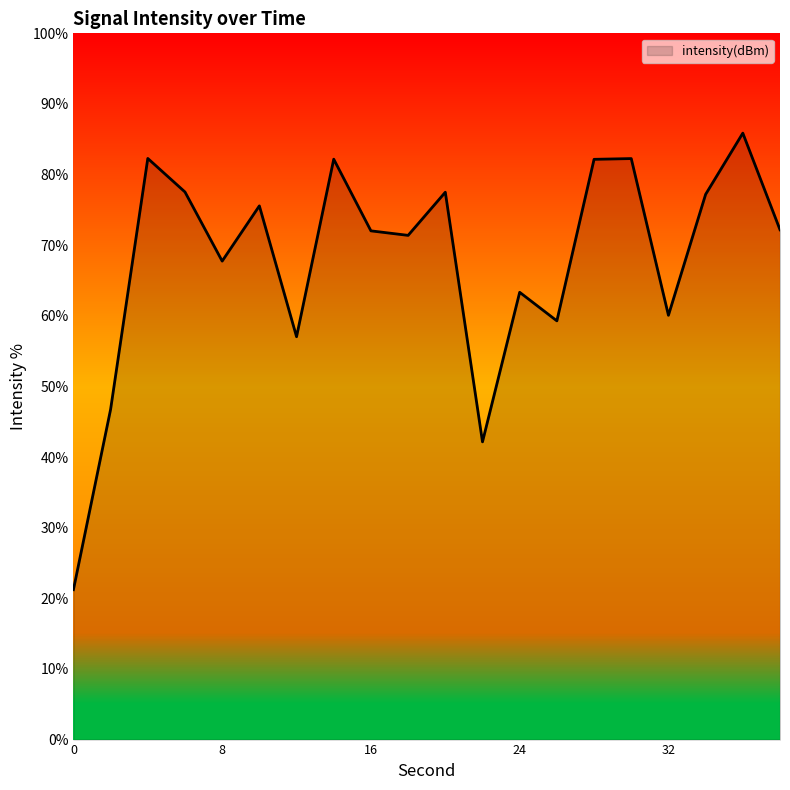

What is the minimum value shown in the chart?

21.2